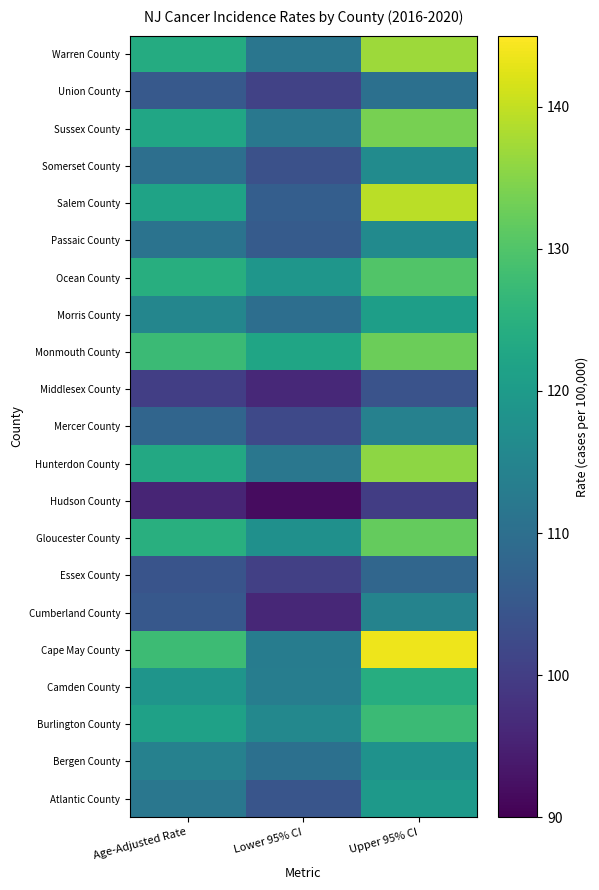

List the series in order of their peak value, lowest first.

Hudson County, Middlesex County, Essex County, Union County, Mercer County, Cumberland County, Passaic County, Somerset County, Bergen County, Atlantic County, Morris County, Camden County, Burlington County, Ocean County, Gloucester County, Monmouth County, Sussex County, Hunterdon County, Warren County, Salem County, Cape May County